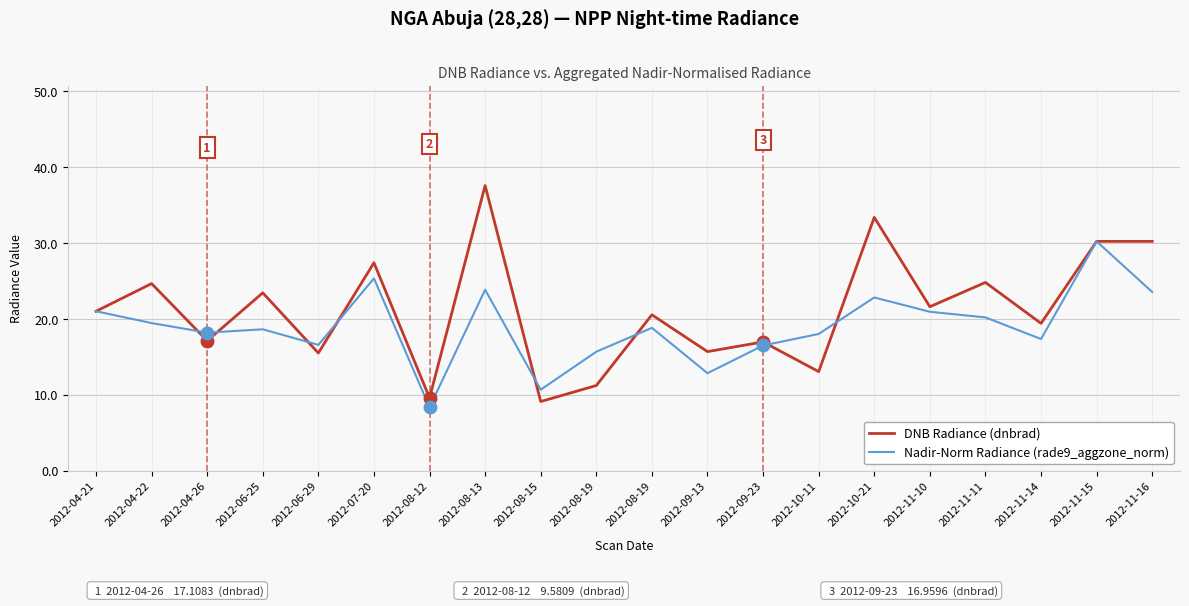

The value of Nadir-Norm Radiance (rade9_aggzone_norm) at 2012-11-10 is 20.9. True or false?

True